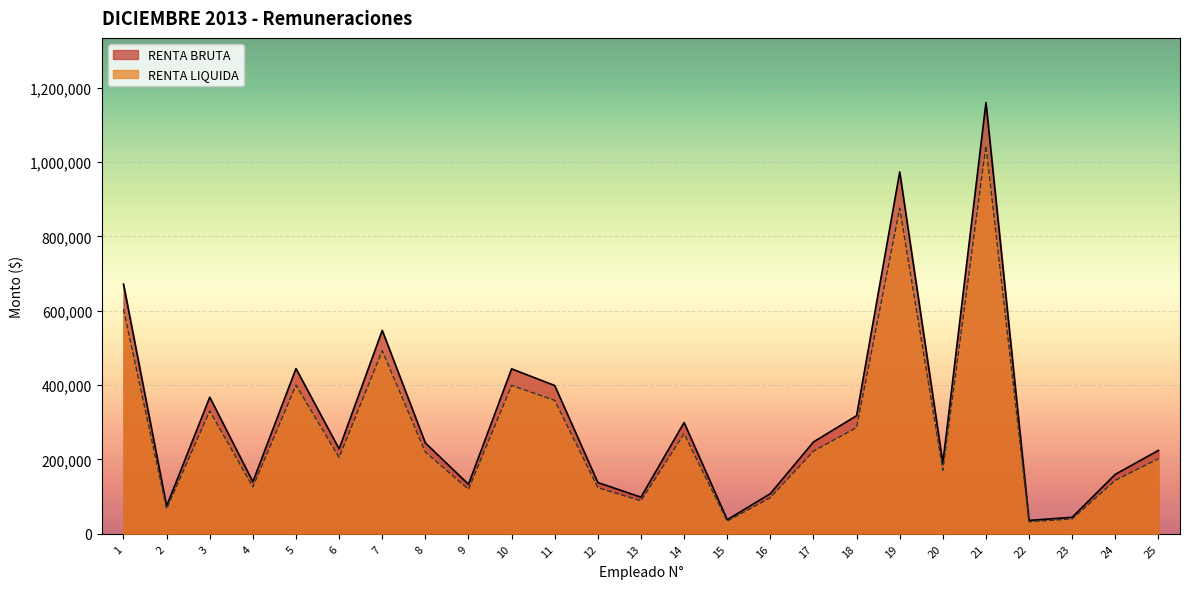

How many interior local peaks does the RENTA BRUTA series have?

7